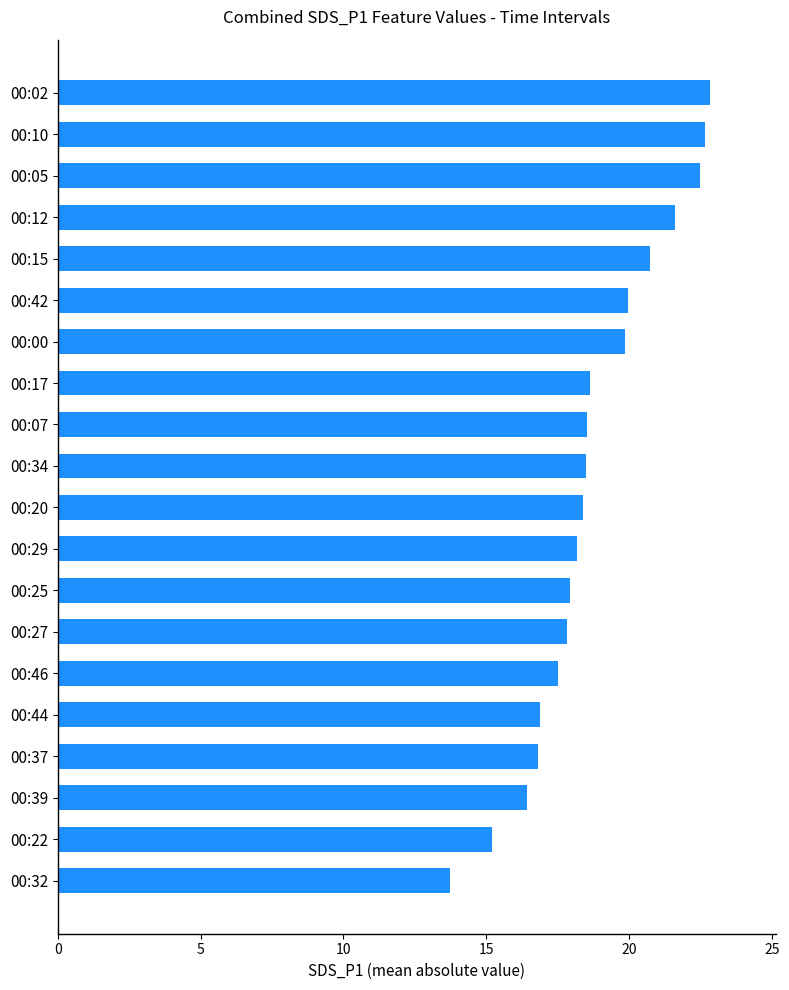

What is the difference between the maximum and minimum values?

9.1